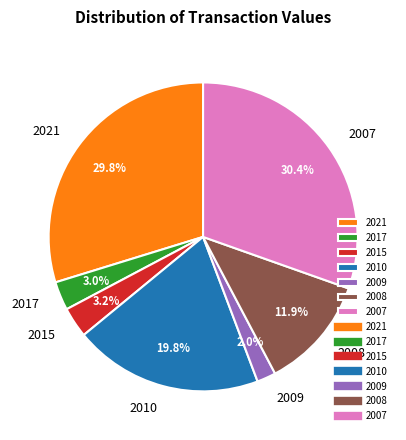

Which slice is the smallest?

2009